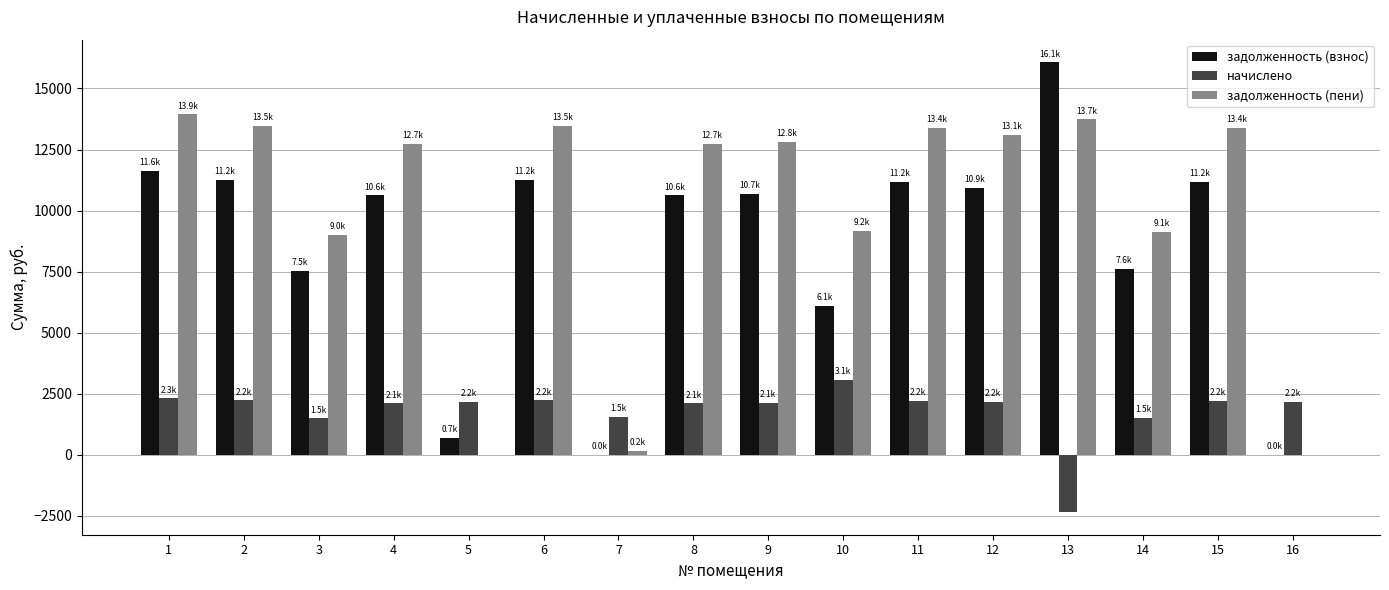

What is the sum of the начислено values at 6 and 13?

-111.3